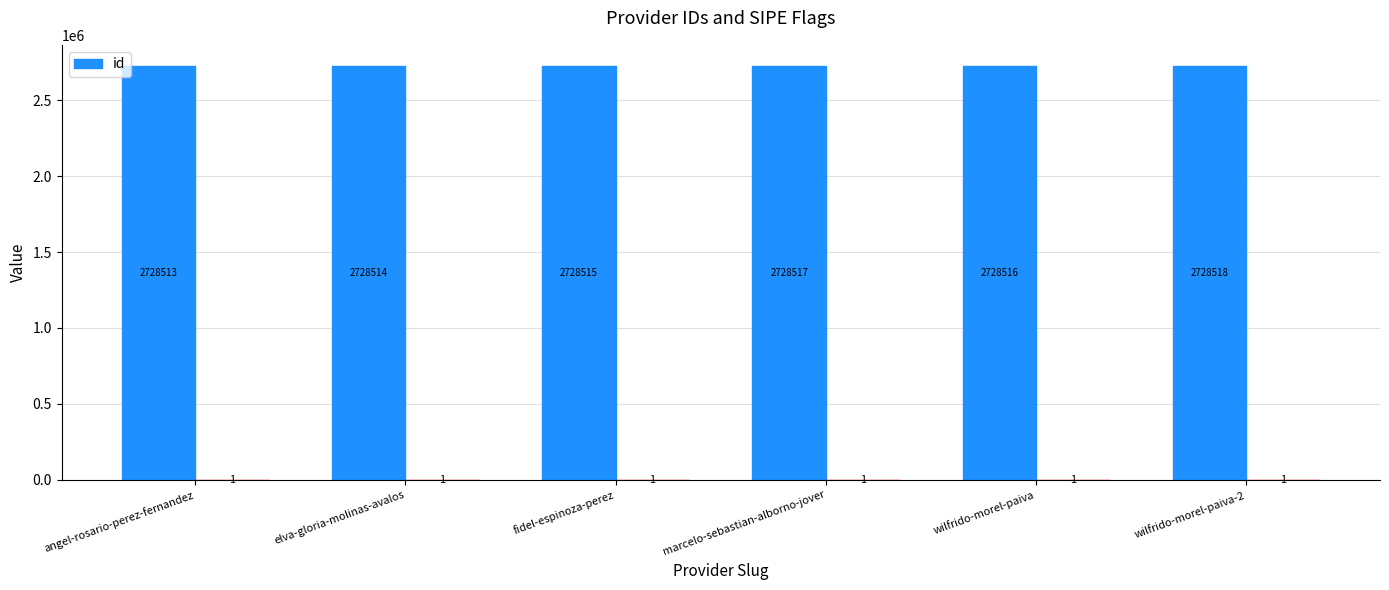

At which label does the data first exceed 2728516?

marcelo-sebastian-alborno-jover